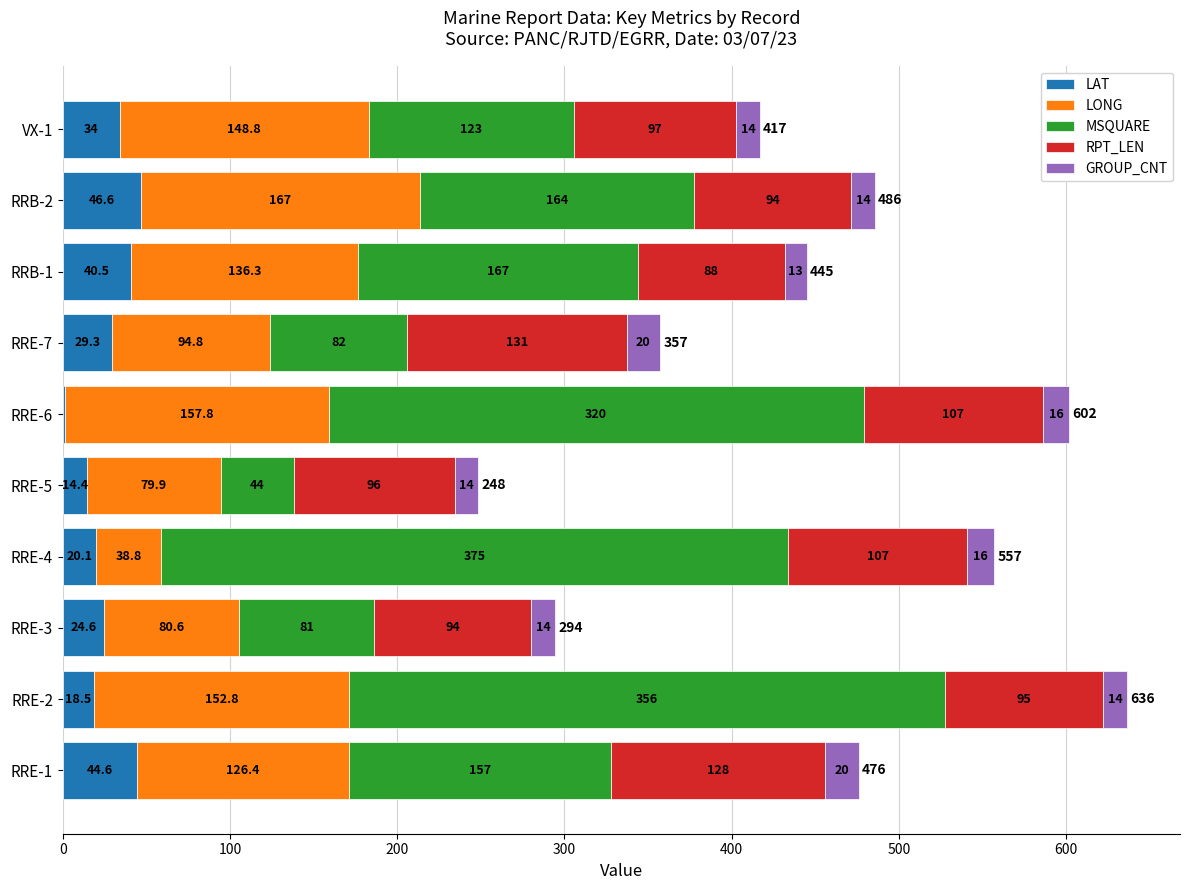

What is the highest value of the LAT series?

46.6